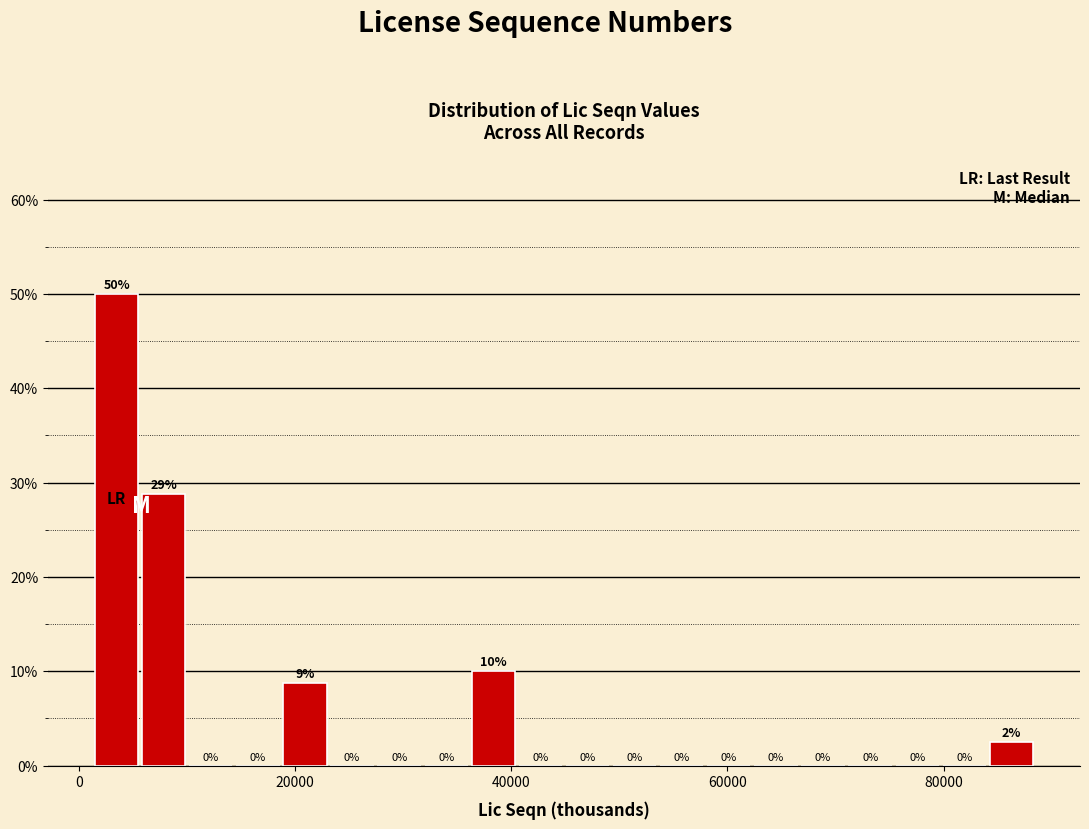

Around what value on the x-axis is the tallest bar? Give the approximate position of its centre, as read against the axis.

4000